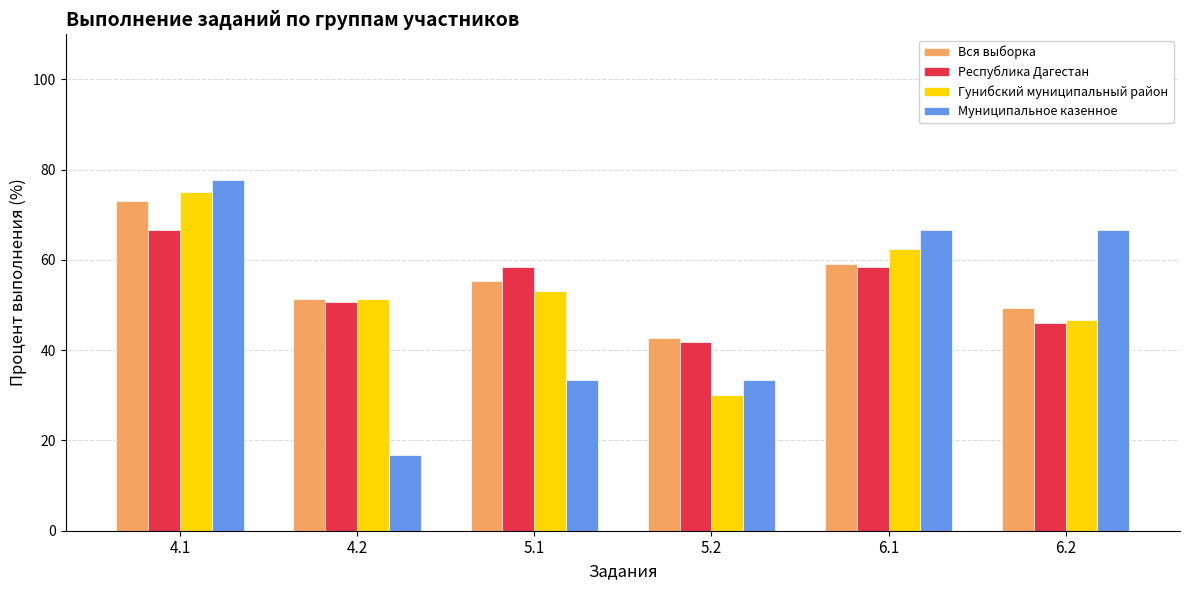

At which label is Республика Дагестан closest to 54?

4.2